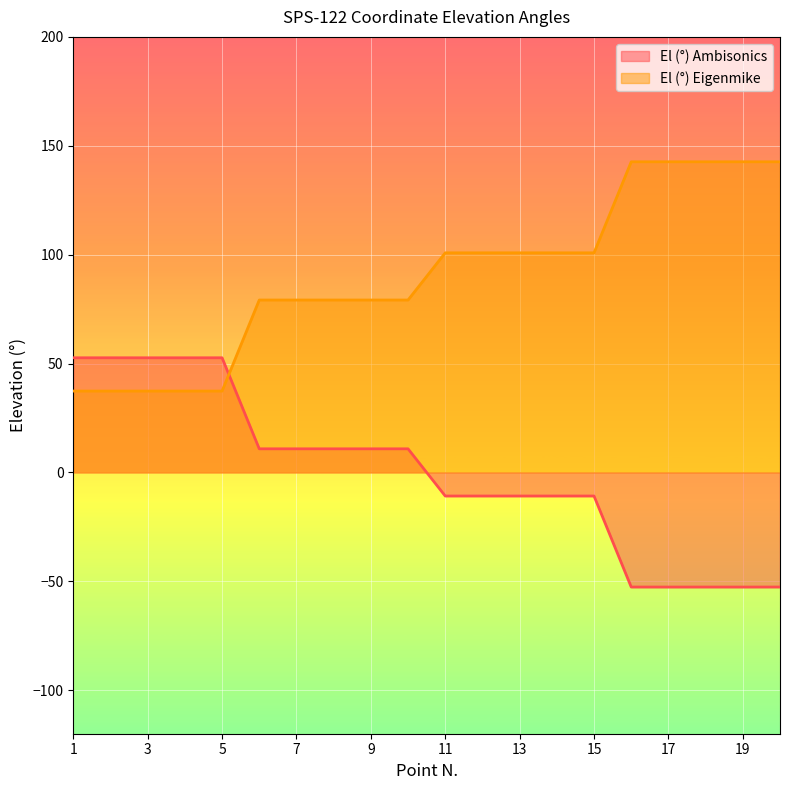

Is it true that El (°) equals 52.6 at 1?

True